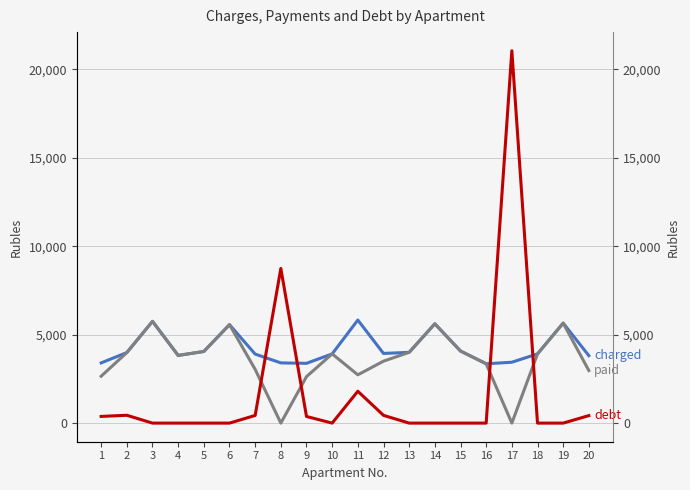

True or false: charged has a value of 4048.9 at 5.

True